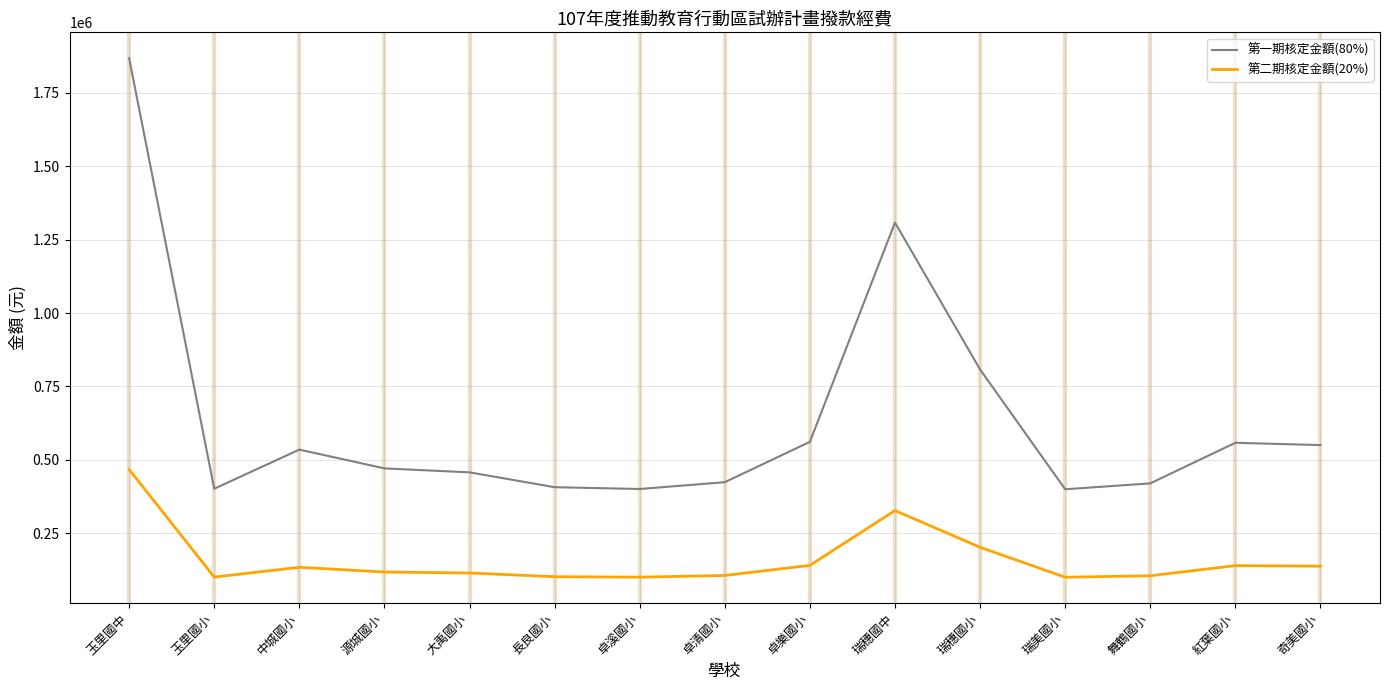

List the series in order of their peak value, lowest first.

第二期核定金額(20%), 第一期核定金額(80%)